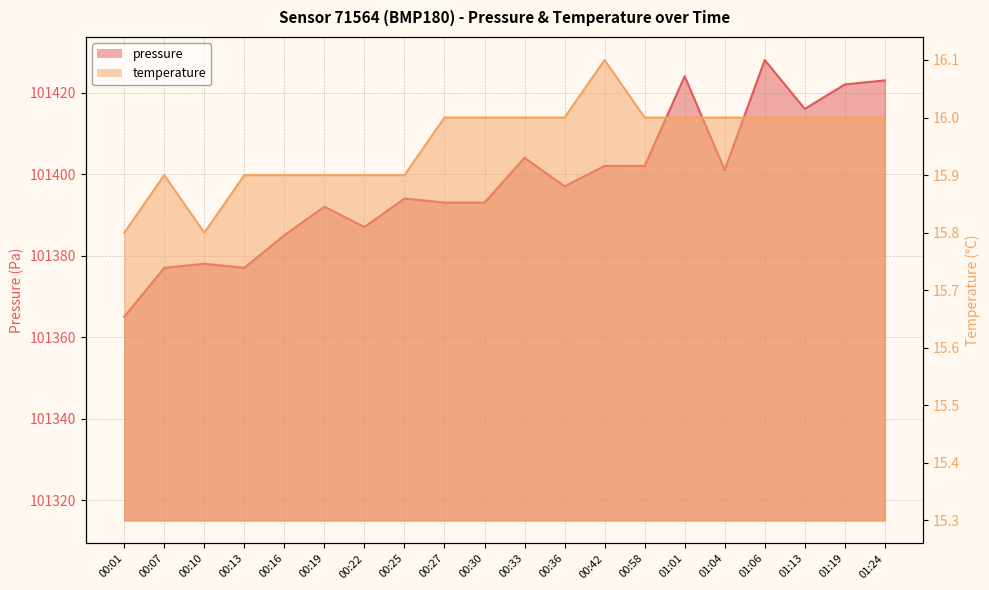

Which series has the largest range (max minus min)?

pressure